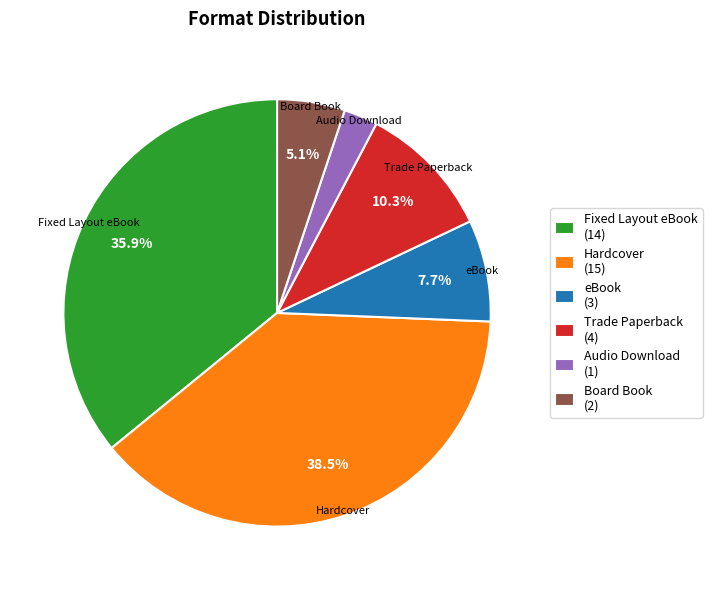

Rank the categories by value from highest to lowest.

Hardcover, Fixed Layout eBook, Trade Paperback, eBook, Board Book, Audio Download